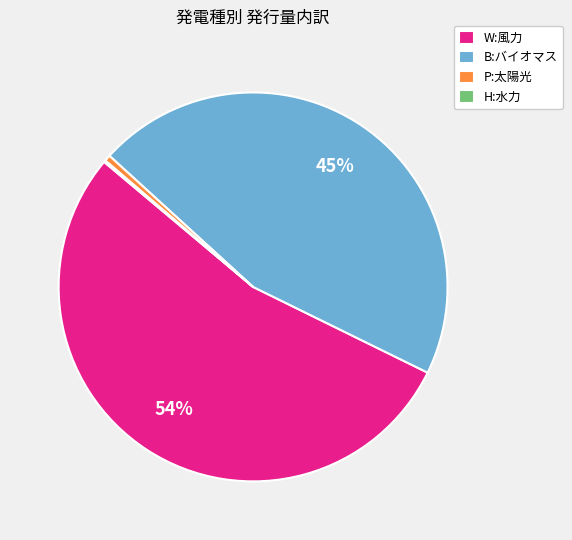

What is the largest slice in the pie chart?

W:風力